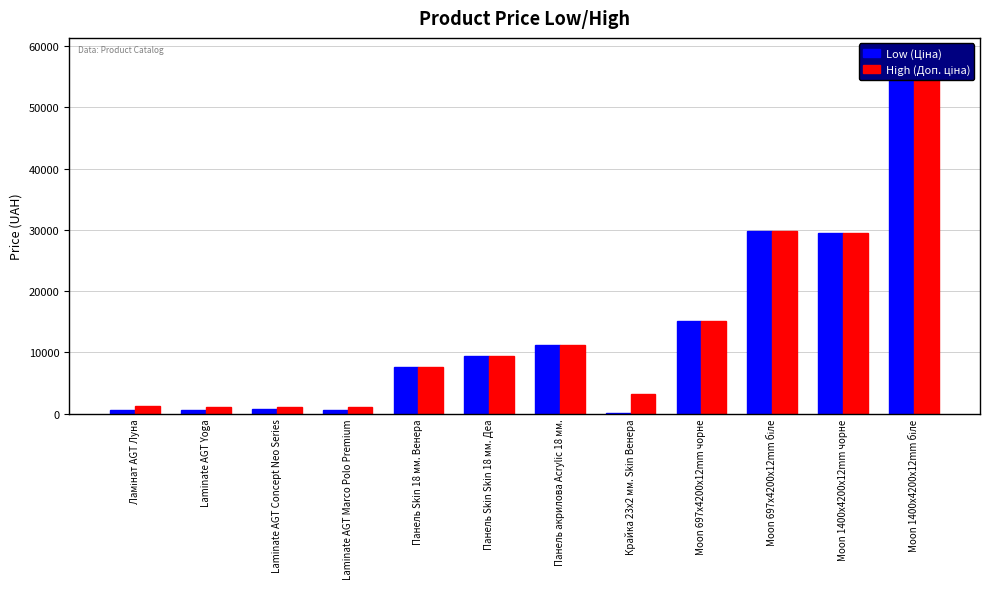

Reading left to right, transcribe all the data shown in this chart.

Low (Ціна): 539.0	589.9	693.7	551.5	7596.5	9384.0	11188.2	32.0	15120.0	29747.2	29491.5	58426.5
High (Доп. ціна): 1235.4	1081.7	1024.6	1149.7	7596.5	9384.0	11188.2	3205.0	15120.0	29747.2	29491.5	58426.5